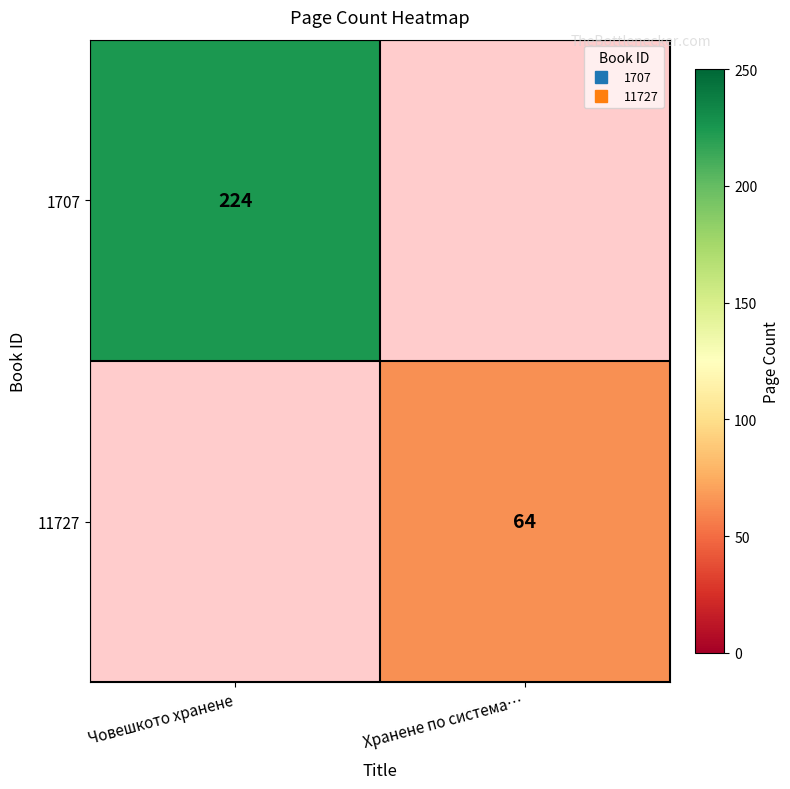

How many distinct data groups are displayed?

2